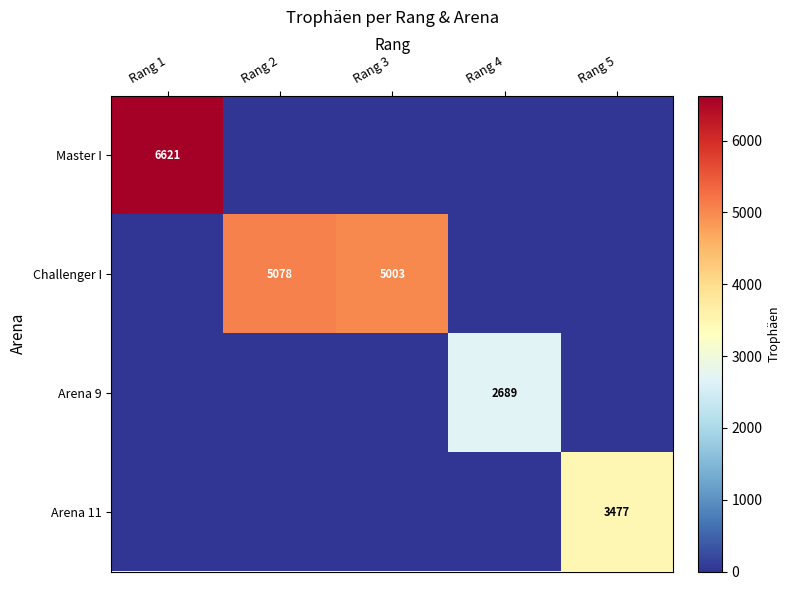

Is it true that Arena 9 equals 2689 at Rang 4?

True